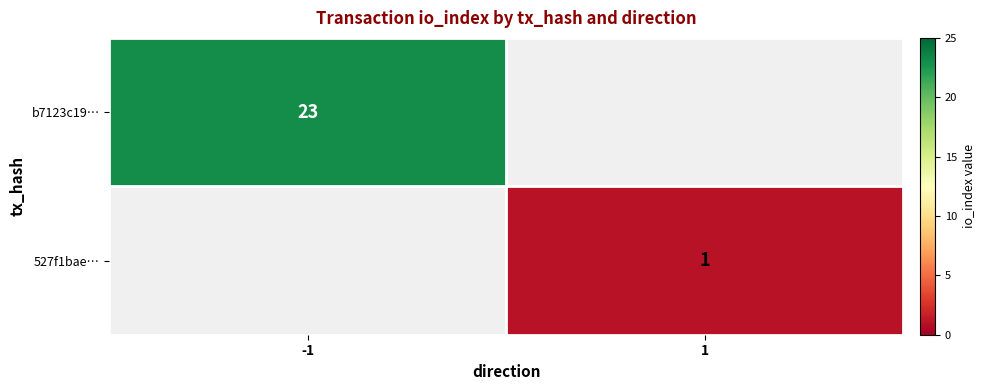

Is it true that 527f1bae… equals 1 at 1?

True